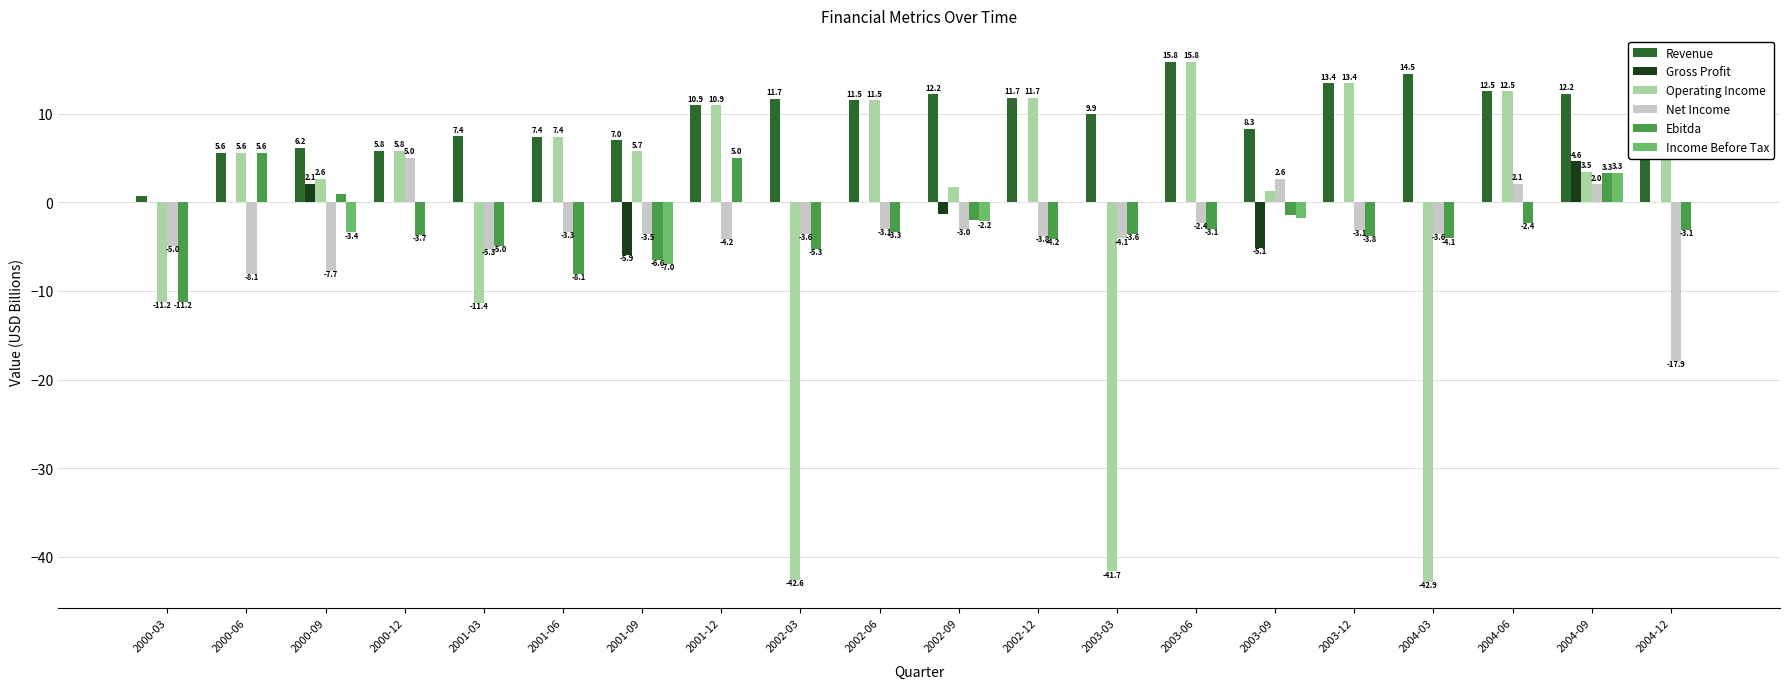

Which series changed the most between 2000-03 and 2003-12?

Operating Income